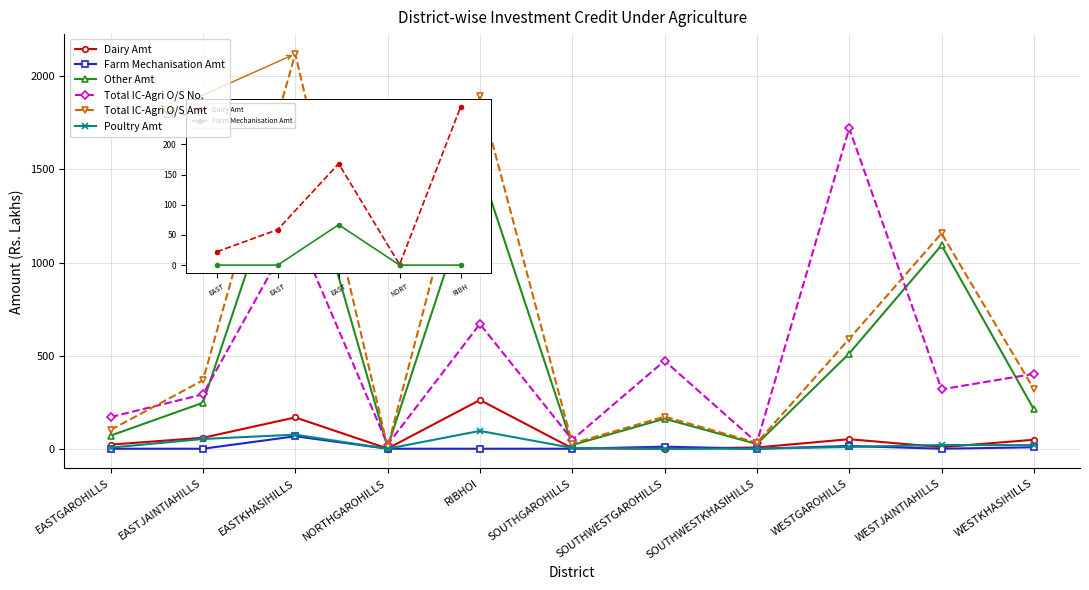

How many values in the Total IC-Agri O/S No. series are below 319?

5